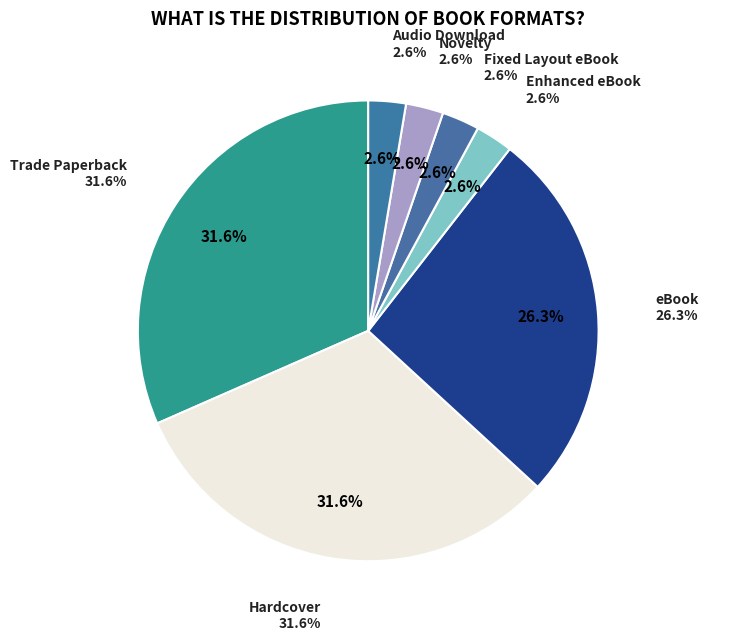

Which slice is the smallest?

Enhanced eBook